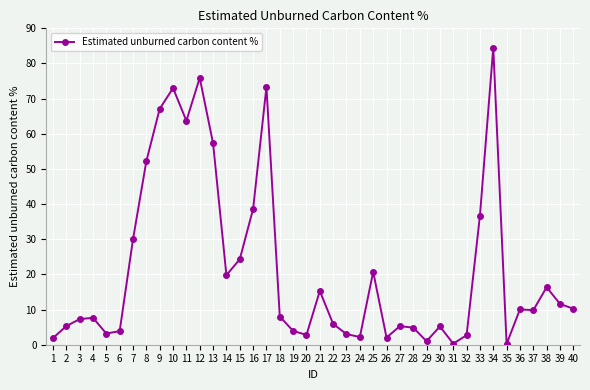

True or false: the data shows 1.0 at 29.

True